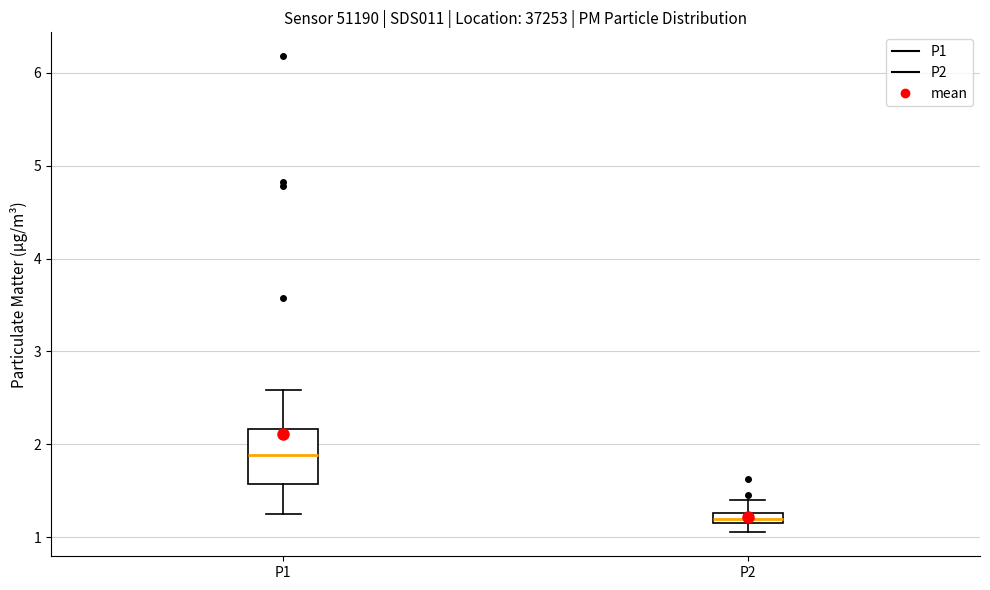

Where is the upper edge of the box for P1 on the y-axis? The values are not printed on the chart, so give them approximately, as read against the axis.

2.2